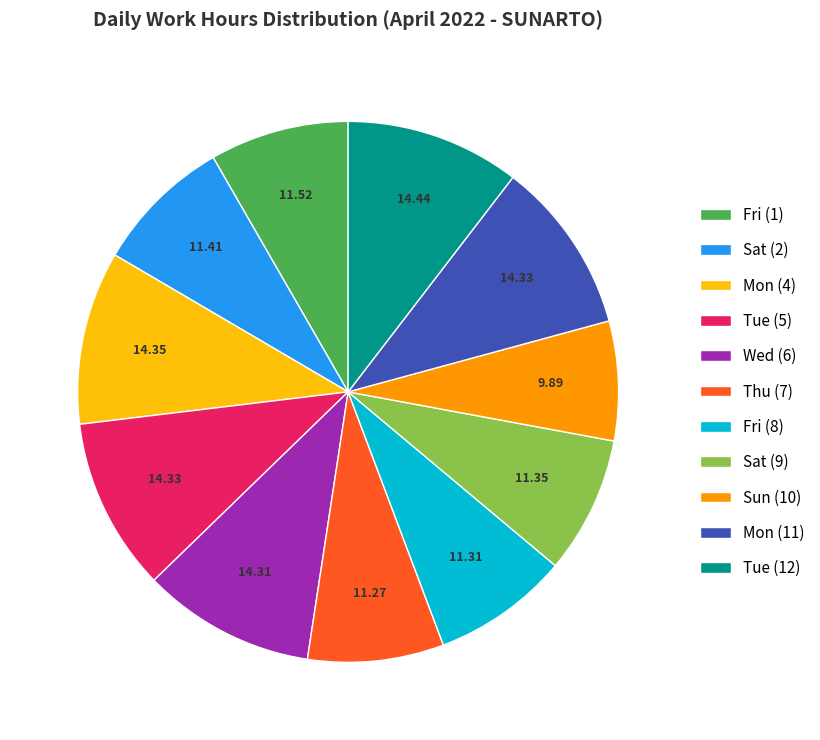

Does Wed (6) account for over 50% of the chart?

No